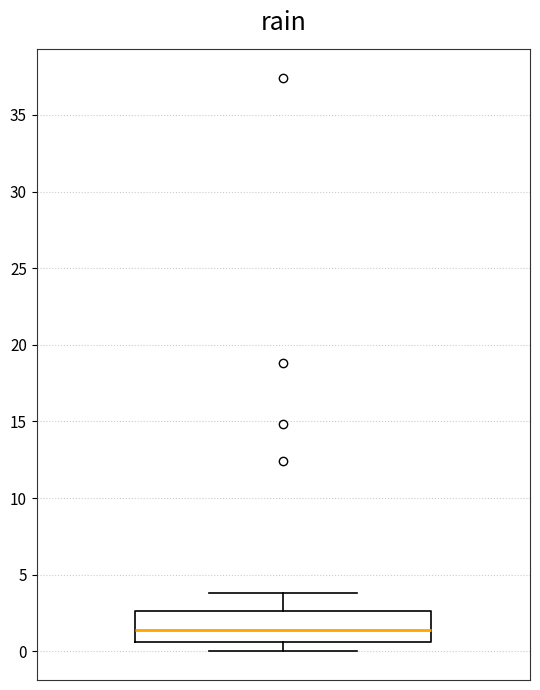

Where does the upper whisker of the box end on the y-axis? The values are not printed on the chart, so give them approximately, as read against the axis.

4.0